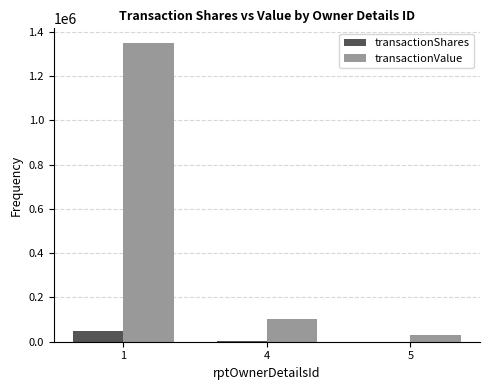

What is the maximum value for transactionShares?

50586